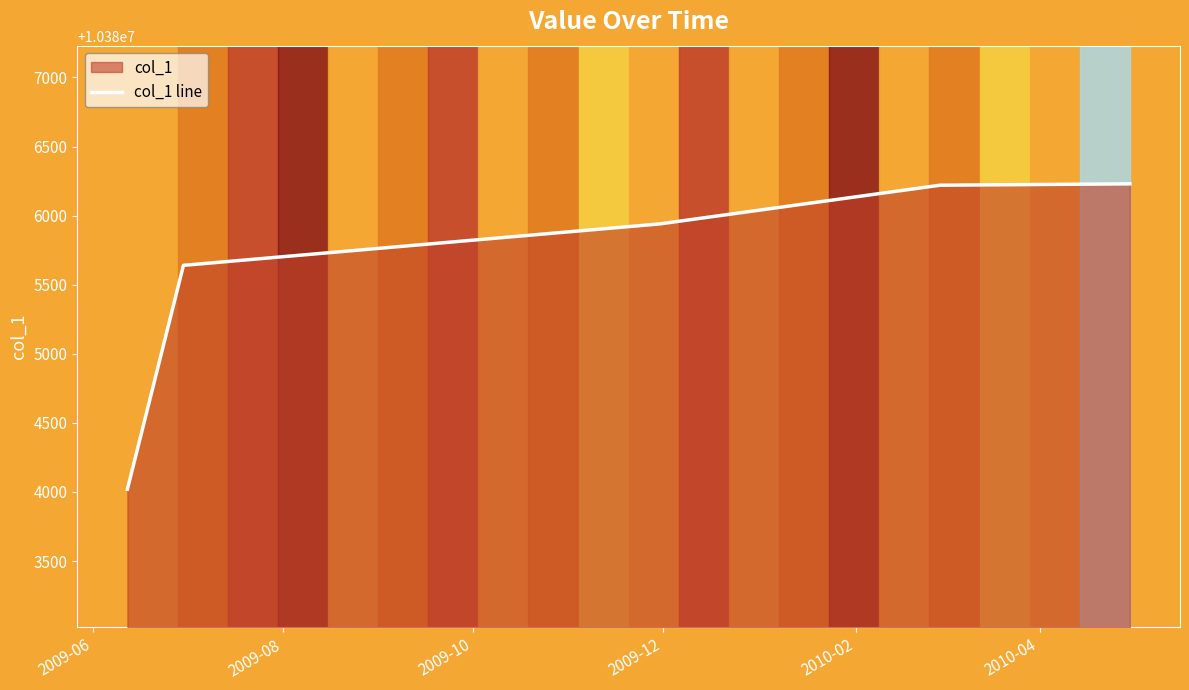

What is the maximum value for col_1 line?

10386230